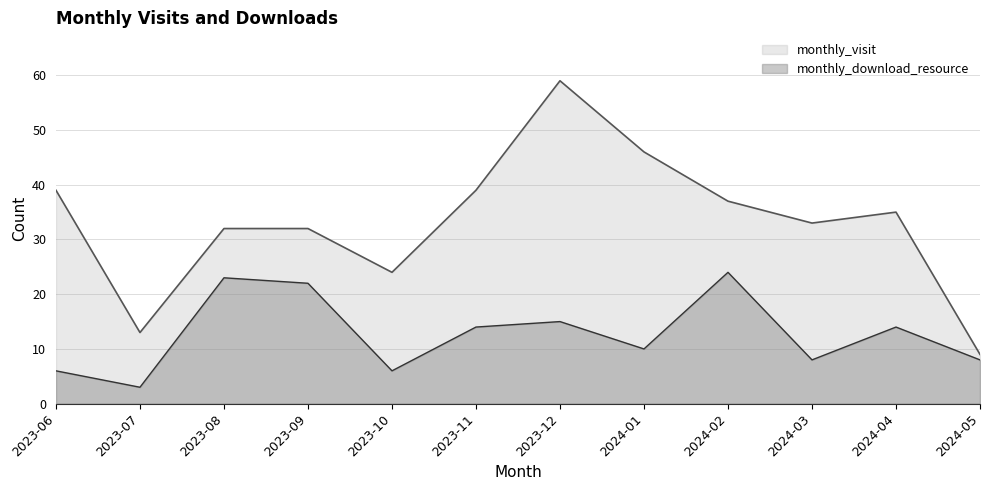

How many data points does each series have?

12